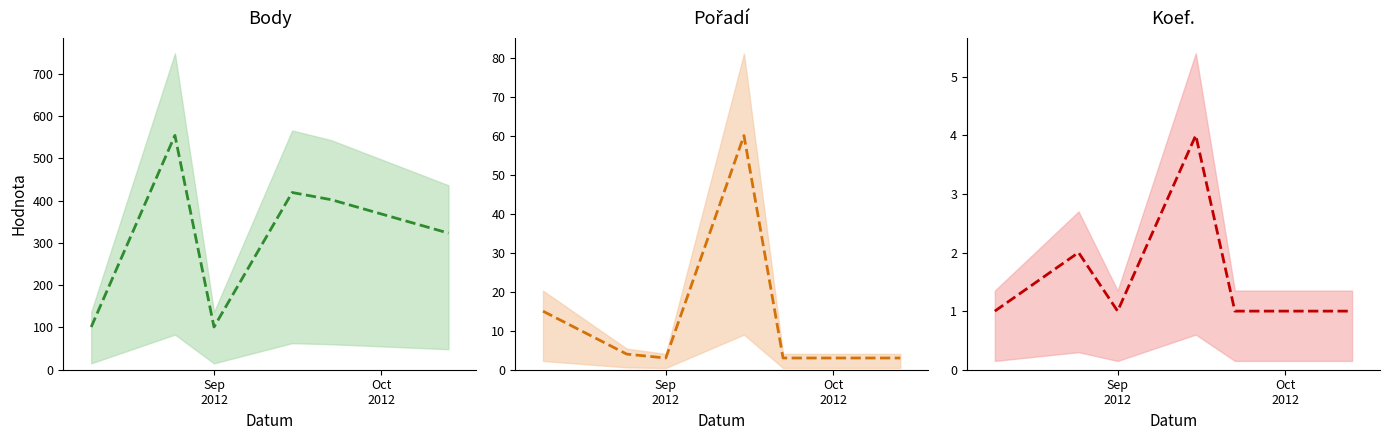

What is the average value of the Pořadí (central) series?

15